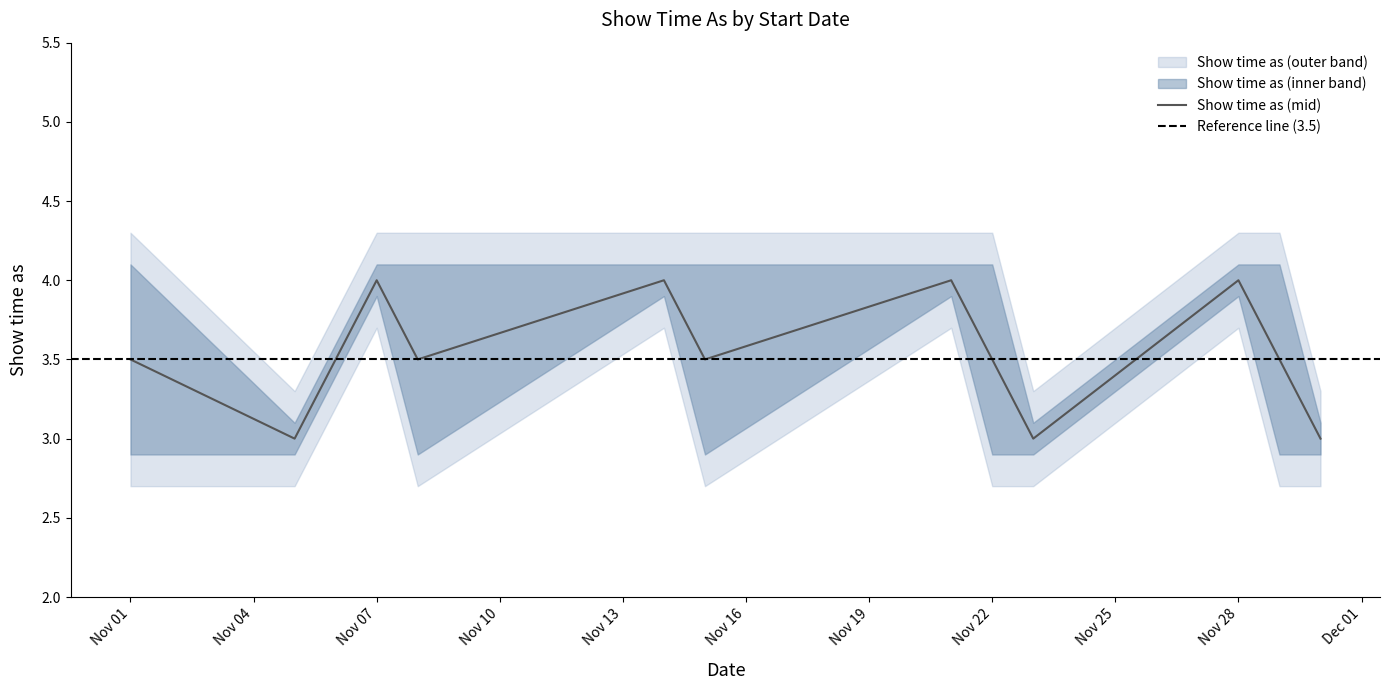

List the series in order of their overall mean, lowest first.

Show time as (inner), Show time as (outer)